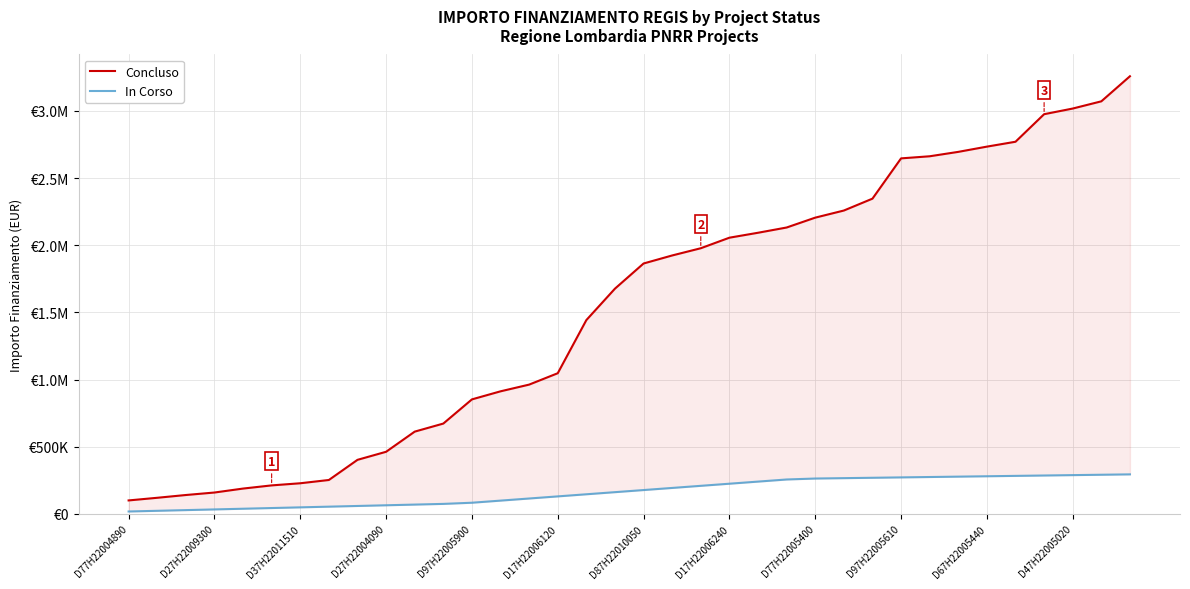

True or false: Concluso has a value of 1287810.6 at 13.

False